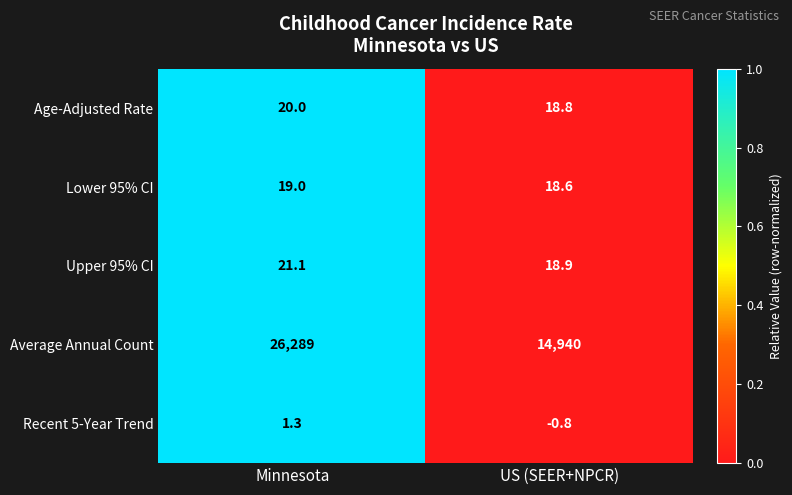

Rank the categories by Age-Adjusted Rate value from highest to lowest.

Minnesota, US (SEER+NPCR)